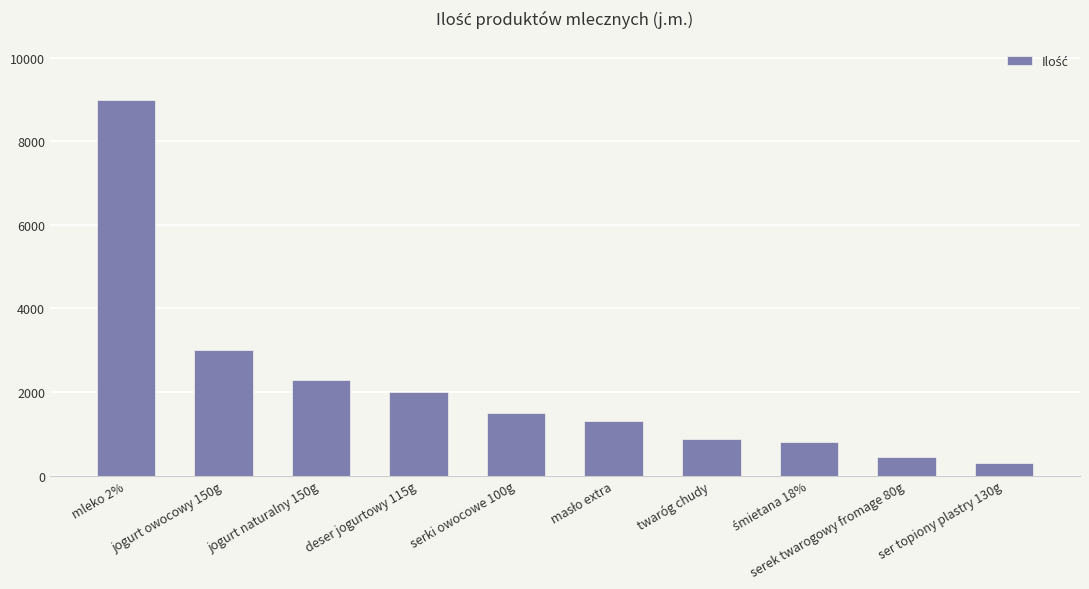

What is the difference between the second highest and minimum values?

2700